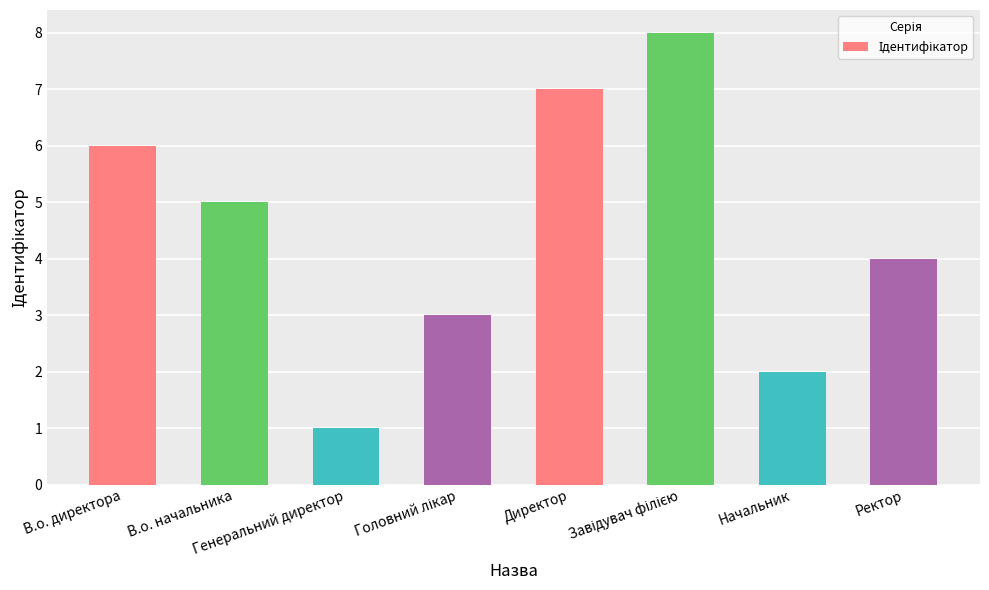

Which label corresponds to the smallest value in the chart?

Генеральний директор